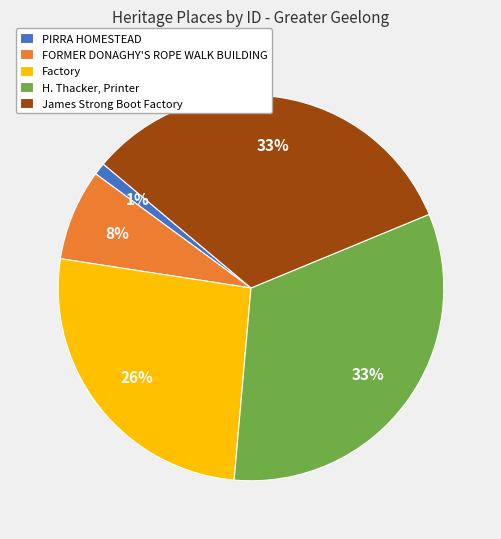

Which has a higher value, PIRRA HOMESTEAD or Factory?

Factory